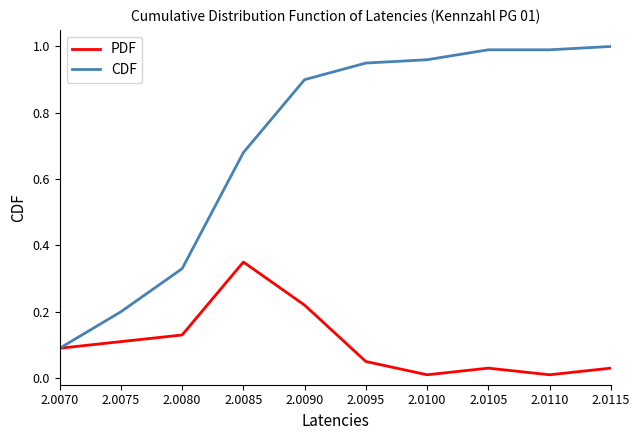

List the series in order of their peak value, lowest first.

PDF, CDF